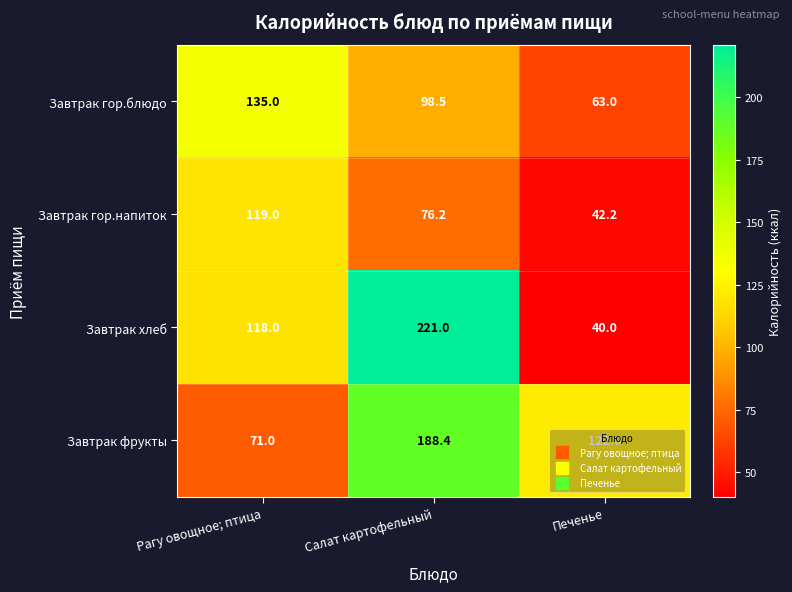

What value does the Завтрак фрукты series have at Салат картофельный?

188.4